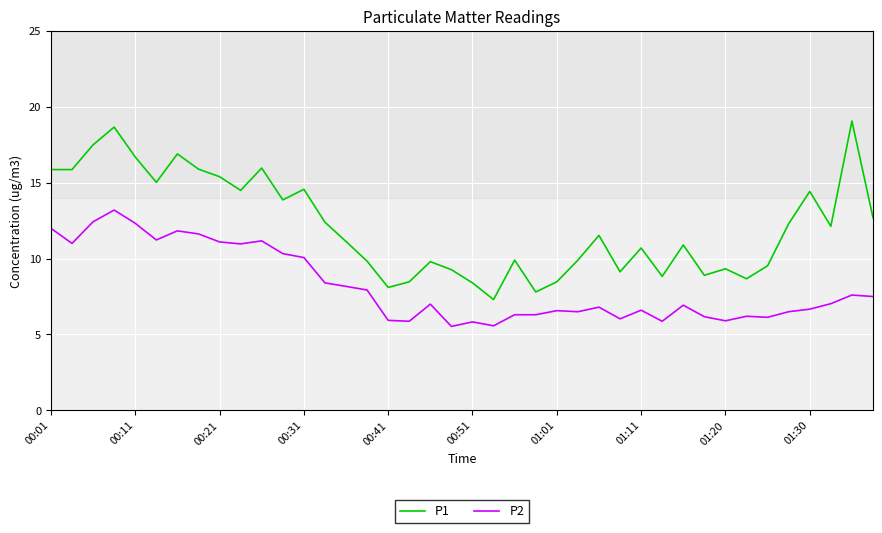

What is the smallest value displayed?

5.5